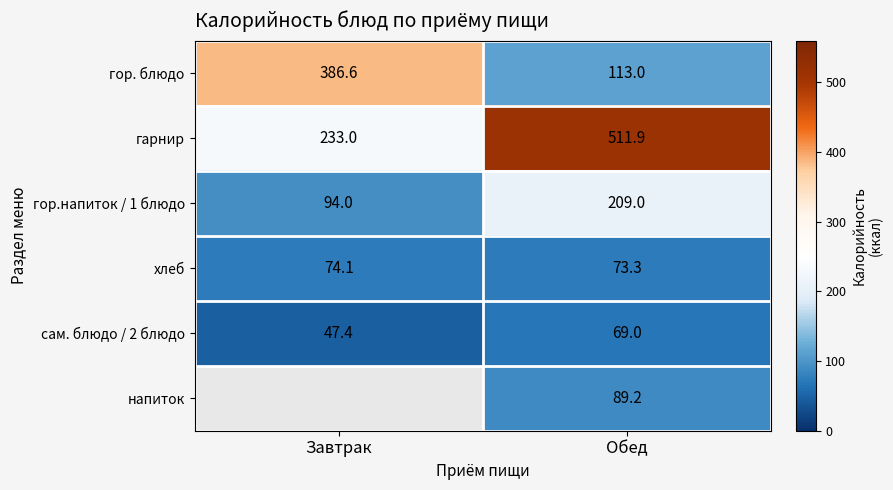

Is the value of напиток at Обед greater than the value of хлеб at Обед?

Yes